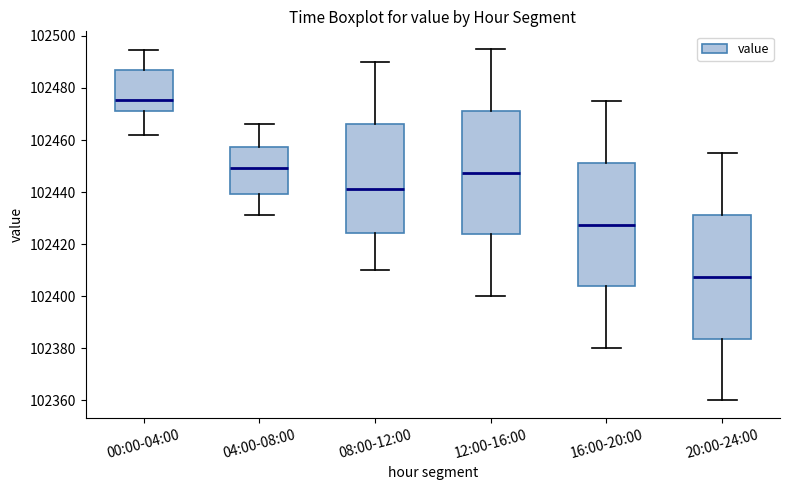

Where does the upper whisker of the box for 04:00-08:00 end on the y-axis? The values are not printed on the chart, so give them approximately, as read against the axis.

102466